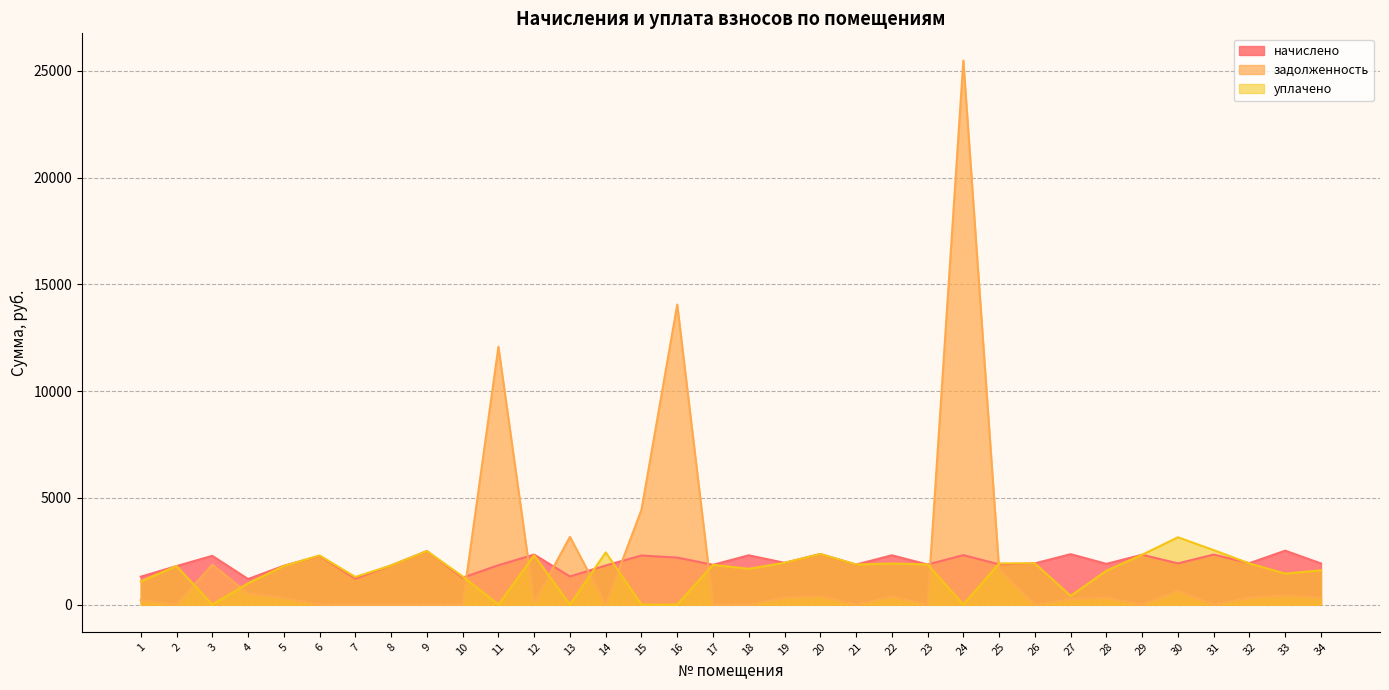

Reading left to right, extract all data points from this chart.

начислено: 1=1305.7	2=1804.2	3=2284.1	4=1197.8	5=1819.1	6=2280.4	7=1216.4	8=1834.0	9=2507.3	10=1261.1	11=1845.1	12=2343.6	13=1316.9	14=1834.0	15=2299.0	16=2202.2	17=1863.7	18=2310.1	19=1956.7	20=2369.6	21=1874.9	22=2310.1	23=1878.6	24=2317.6	25=1886.0	26=1930.7	27=2362.2	28=1908.4	29=2336.2	30=1930.7	31=2343.6	32=1941.8	33=2525.9	34=1927.0
задолженность: 1=217.6	2=0.0	3=1869.0	4=521.6	5=303.2	6=0.0	7=0.0	8=0.0	9=0.0	10=0.0	11=12074.7	12=90.9	13=3173.3	14=0.0	15=4442.2	16=14048.5	17=0.0	18=0.0	19=326.1	20=394.9	21=0.0	22=385.0	23=0.0	24=25478.2	25=1639.3	26=0.0	27=256.3	28=329.4	29=0.0	30=652.4	31=0.0	32=323.6	33=429.1	34=321.2
уплачено: 1=1088.1	2=1804.2	3=0.0	4=998.2	5=1805.4	6=2302.7	7=1294.6	8=1834.0	9=2507.3	10=1320.6	11=0.0	12=2310.1	13=0.0	14=2445.3	15=0.0	16=0.0	17=1863.7	18=1676.5	19=1956.7	20=2369.6	21=1878.6	22=1925.1	23=1878.6	24=0.0	25=1931.0	26=1930.7	27=408.6	28=1587.5	29=2336.2	30=3153.6	31=2551.2	32=1927.2	33=1451.0	34=1605.8